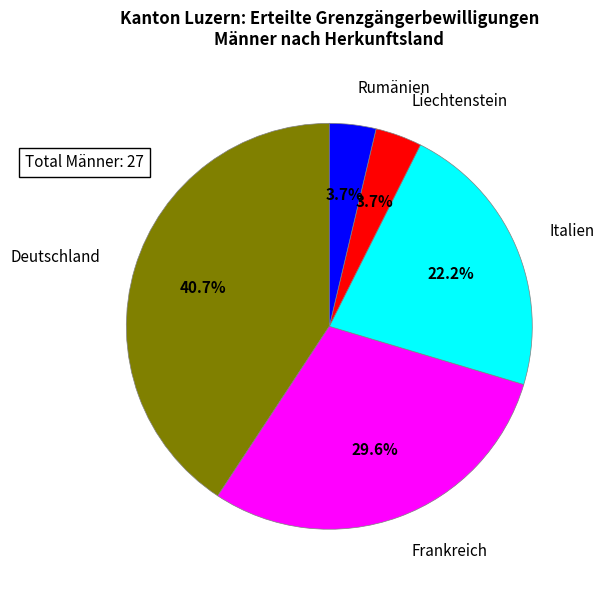

Which category has the biggest portion of the pie?

Deutschland